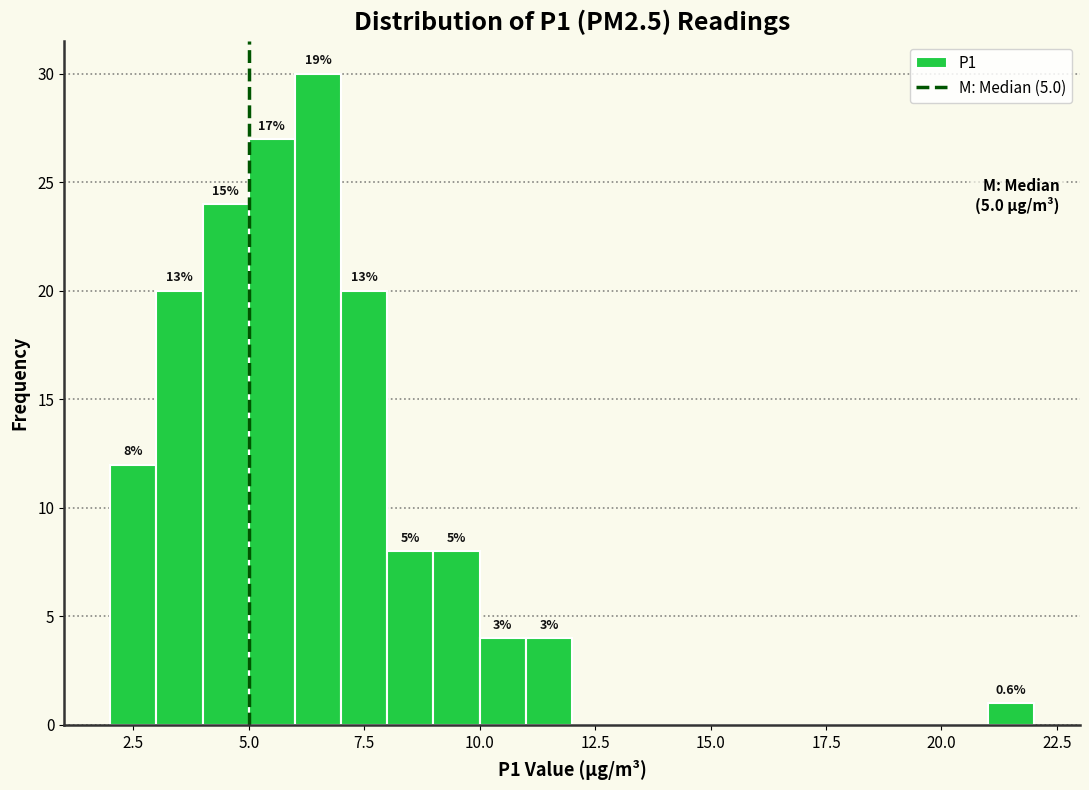

Read against the x-axis, roughly where is the centre of the tallest bar?

6.5